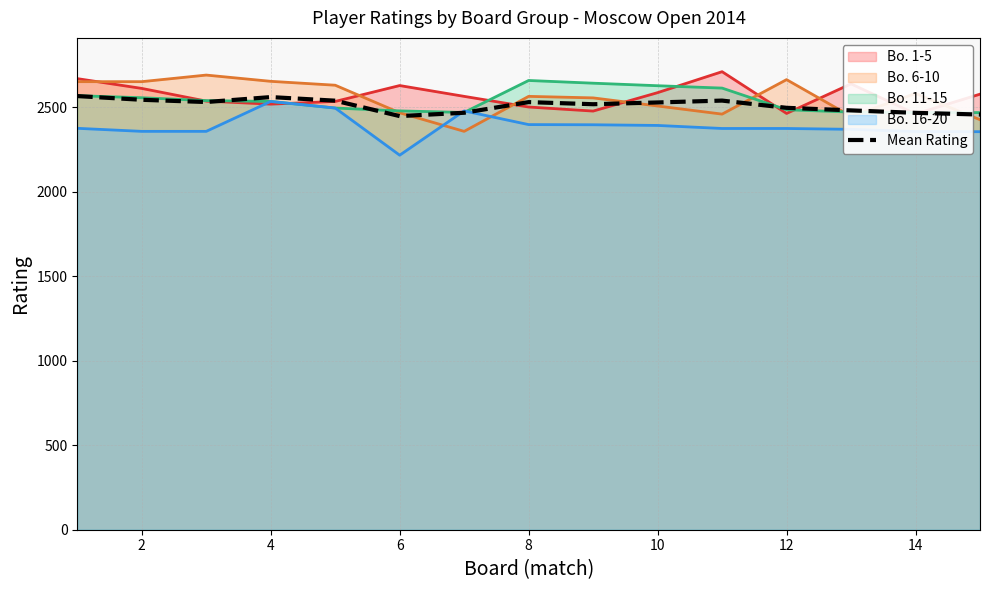

How many data points does each series have?

15